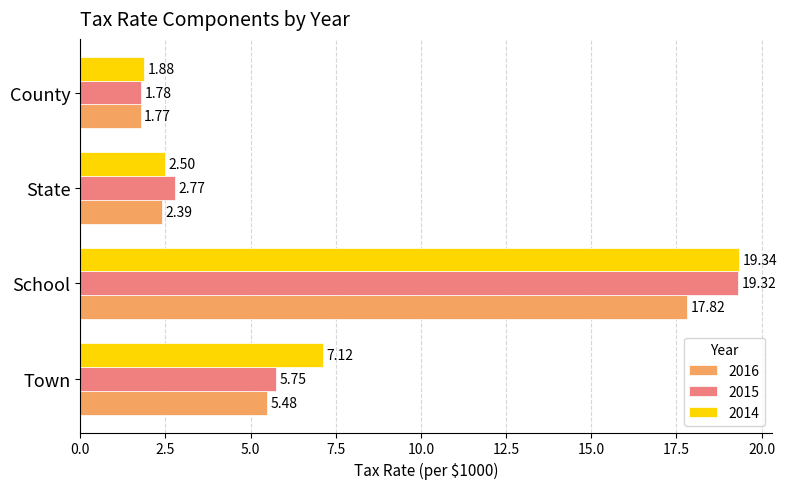

What is the maximum value for 2014?

19.3